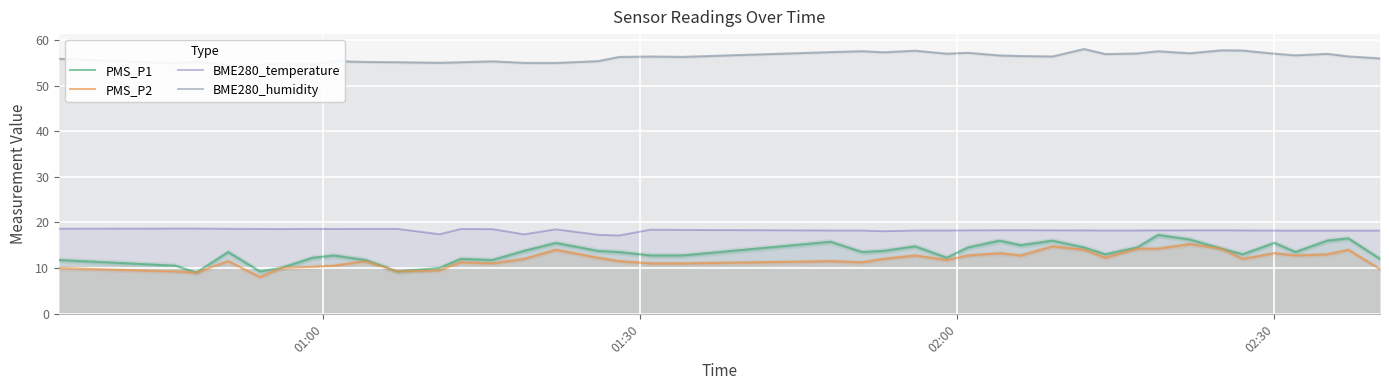

True or false: BME280_temperature has more than 2 points higher than both neighbors.

True